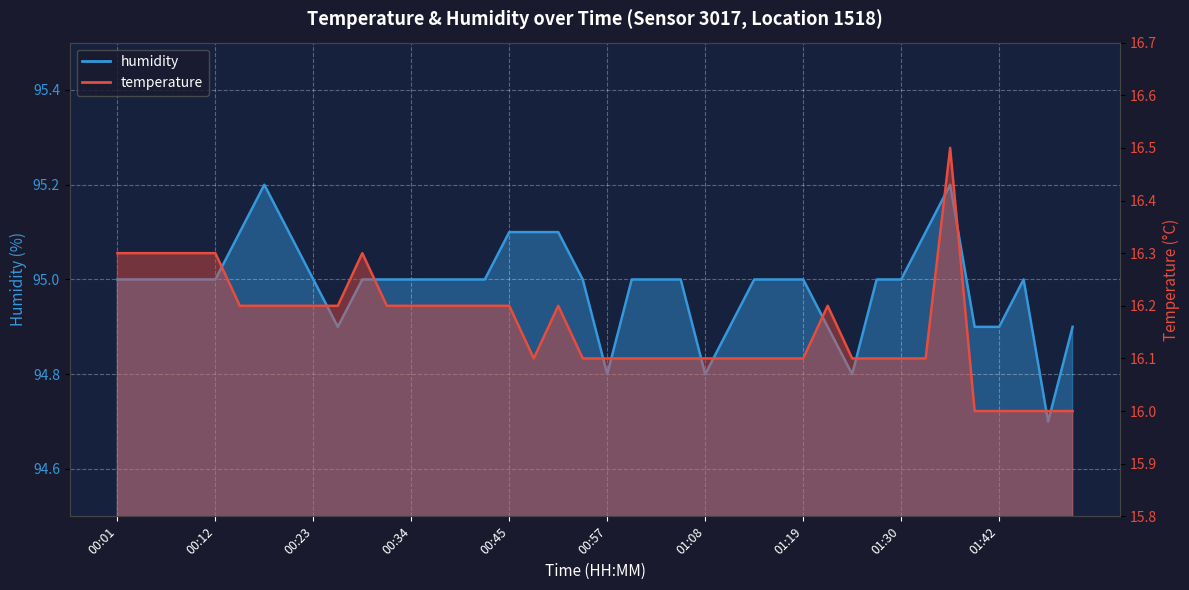

What is the difference between the humidity values at 00:40 and 00:20?

0.1